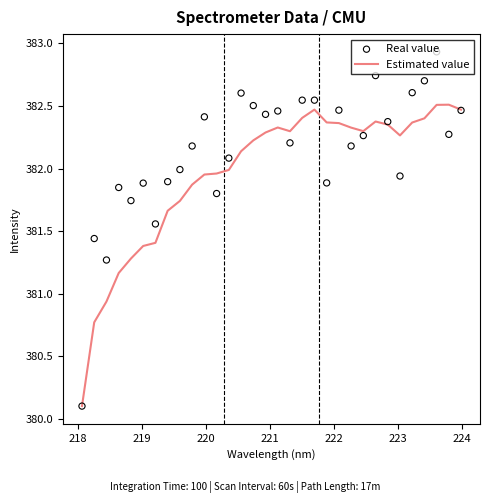

Which series has the largest total across all categories?

Real value